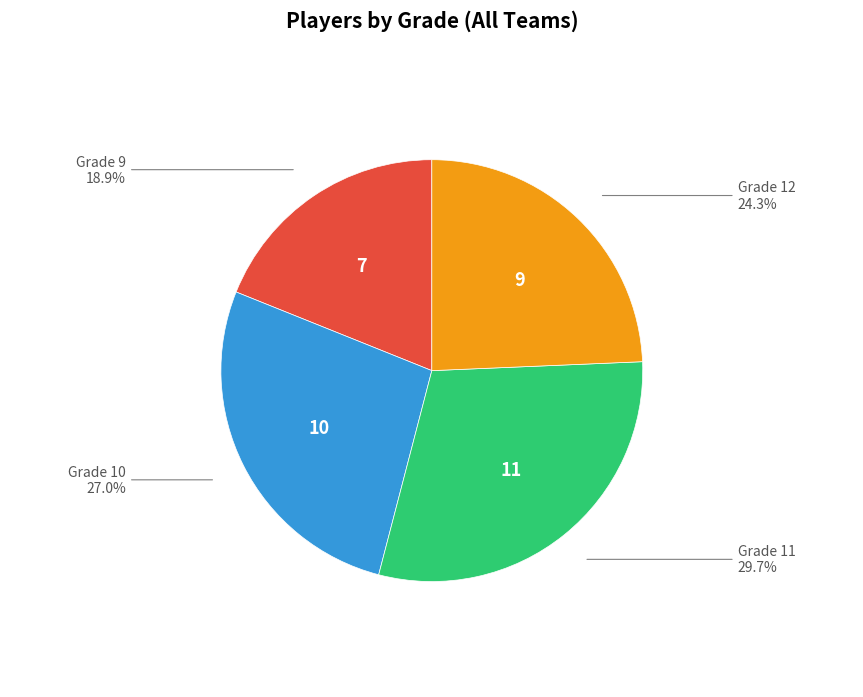

Is there any slice that represents more than half of the pie?

No